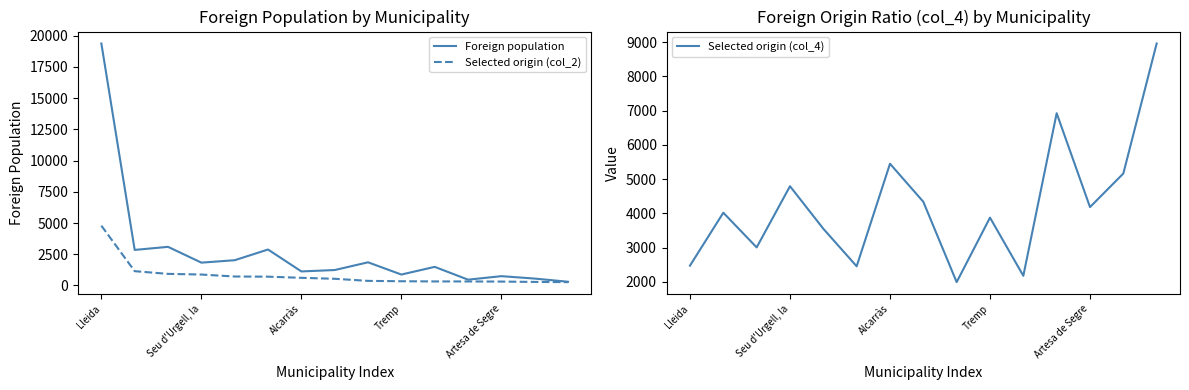

Is the value of Foreign population at Seu d'Urgell, la greater than the value of Selected origin (col_2) at Lleida?

No